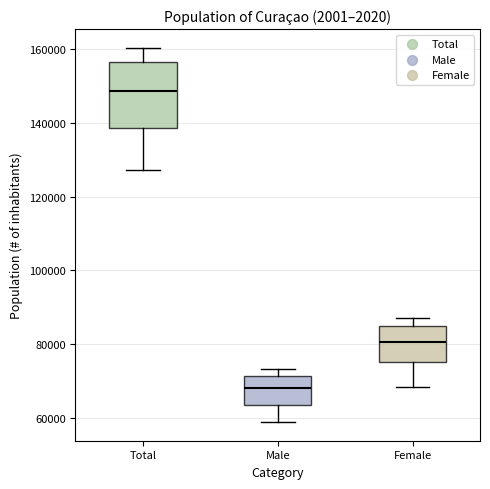

Which box's median line is the highest?

Total